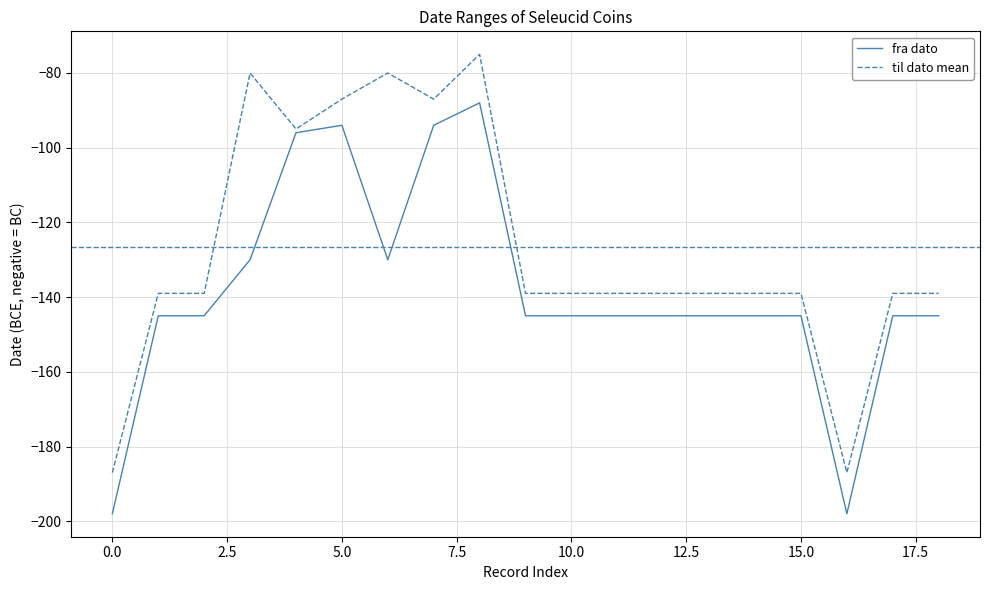

What is the difference between the second highest and second lowest values in the til dato series?

107